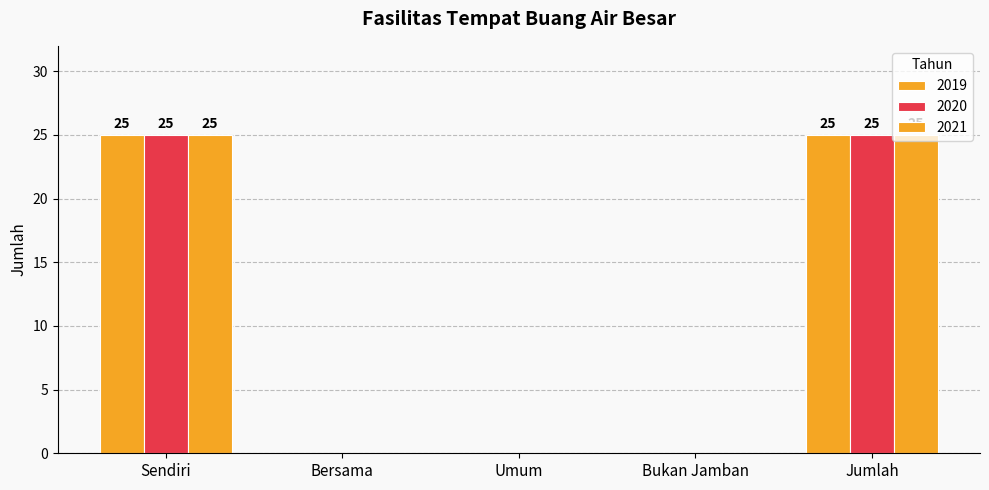

Are the bars horizontal?

No